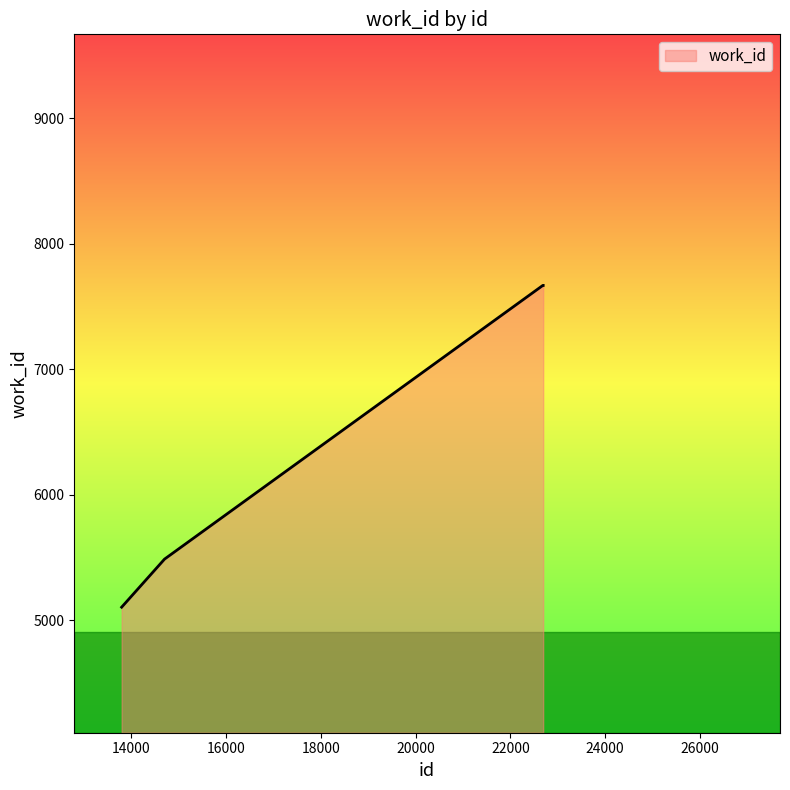

What is the average value?

7195